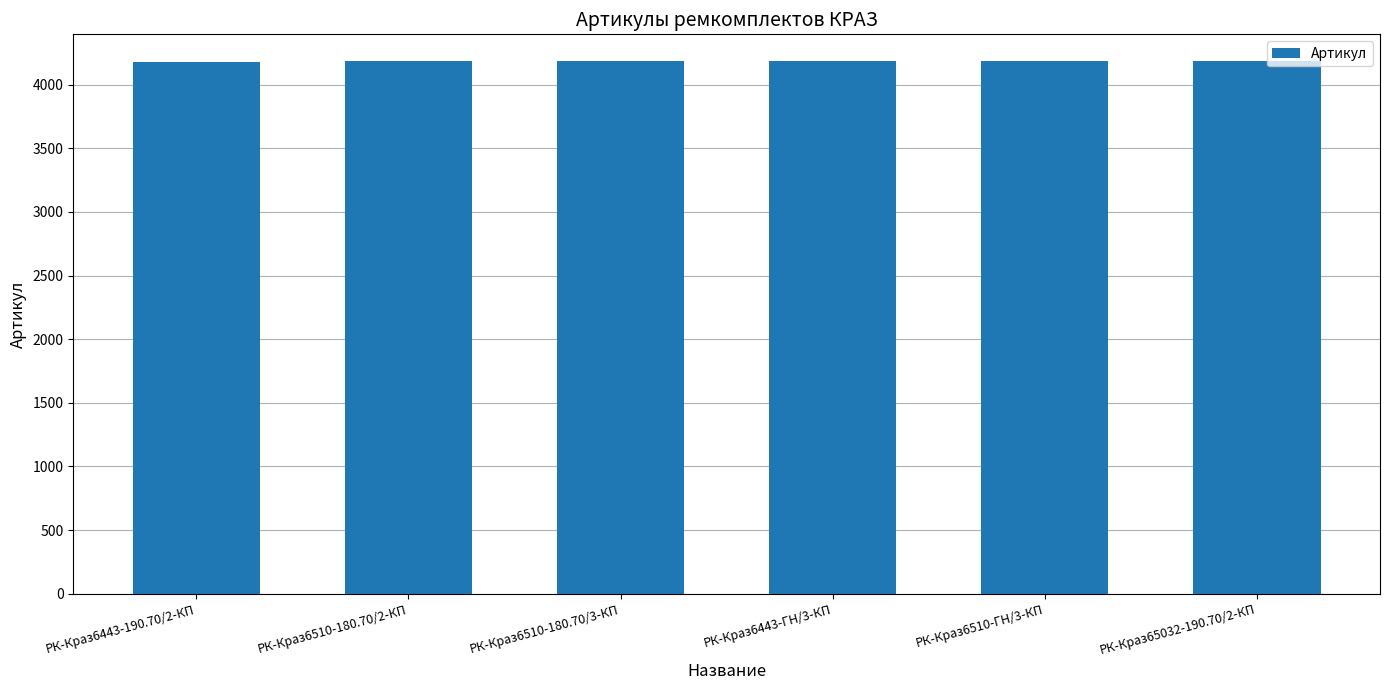

How many data points does each series have?

6